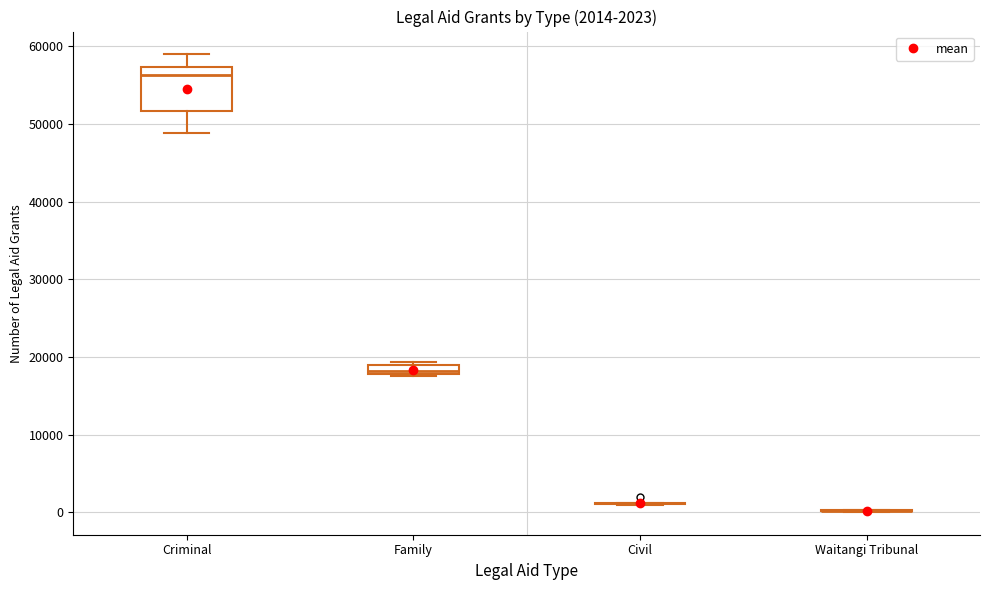

Comparing the boxes themselves (not the whiskers), which one is the tallest?

Criminal